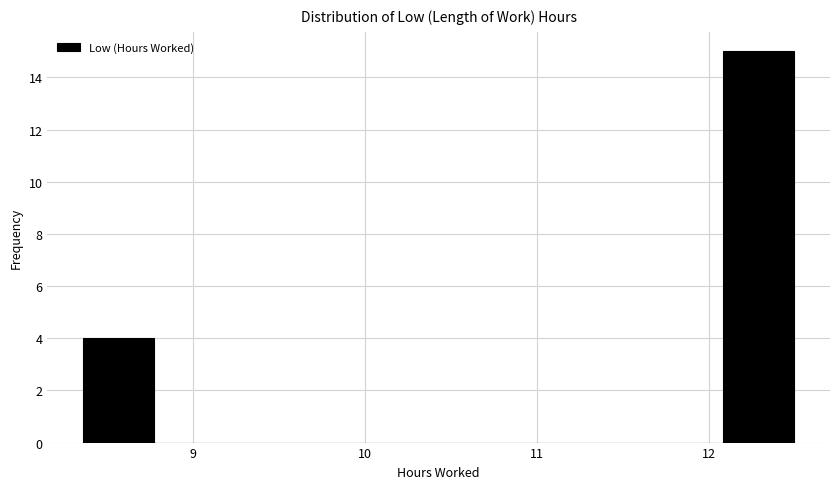

Reading left to right, transcribe this chart: for each bar, give the range it covers on the x-axis and its height. Neither the bar edges nor the heights are printed on the chart, so give them approximately, as read against the axes.

8.4 to 8.8: 4
8.8 to 9.2: 0
9.2 to 9.6: 0
9.6 to 10.0: 0
10.0 to 10.4: 0
10.4 to 10.8: 0
10.8 to 11.3: 0
11.3 to 11.7: 0
11.7 to 12.1: 0
12.1 to 12.5: 15